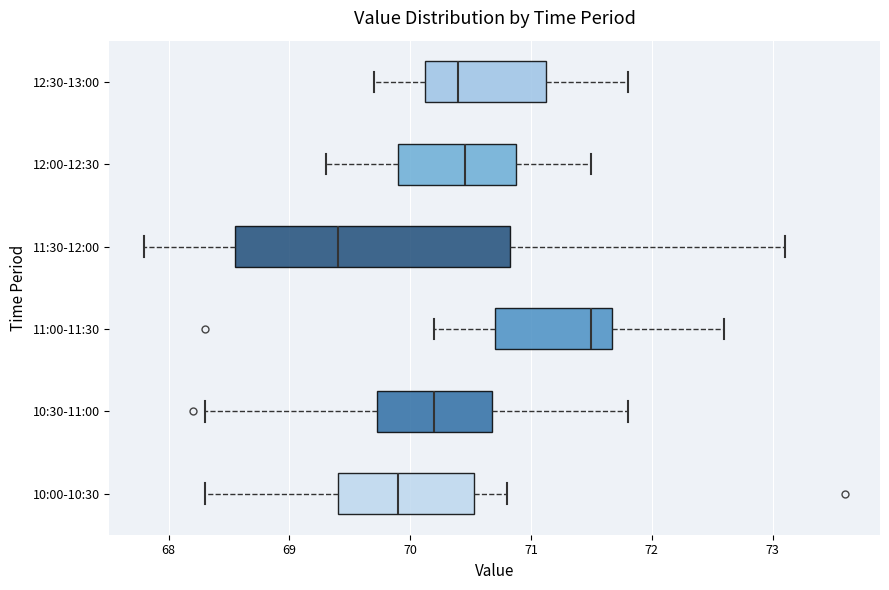

Comparing the boxes themselves (not the whiskers), which one is the widest?

11:30-12:00